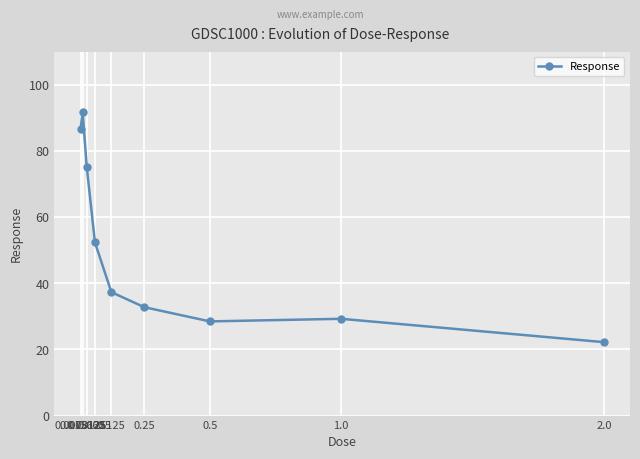

How many distinct data groups are displayed?

1